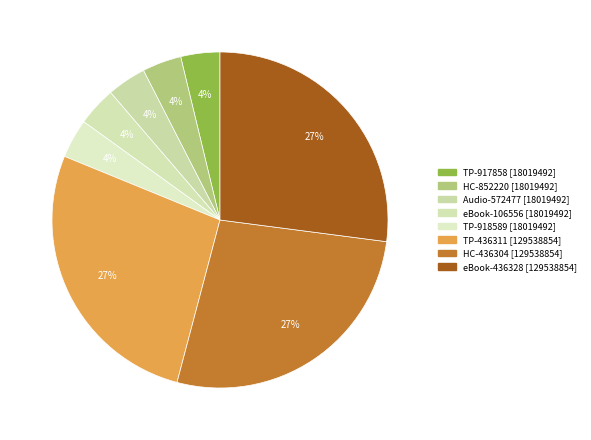

How many segments does this pie chart have?

8